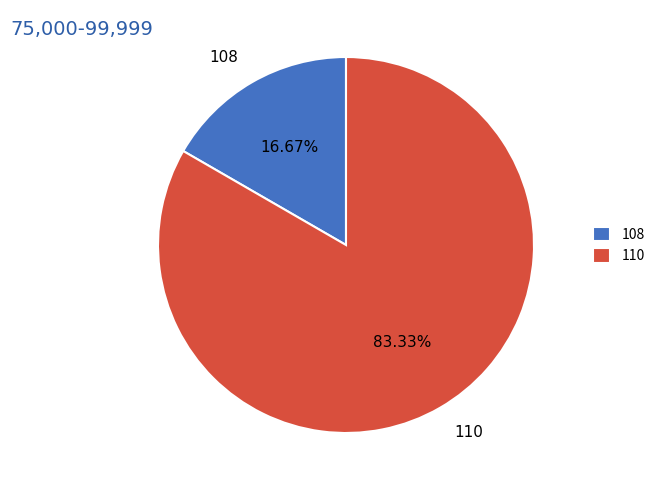

Is the sum of 110 and 108 greater than half?

Yes